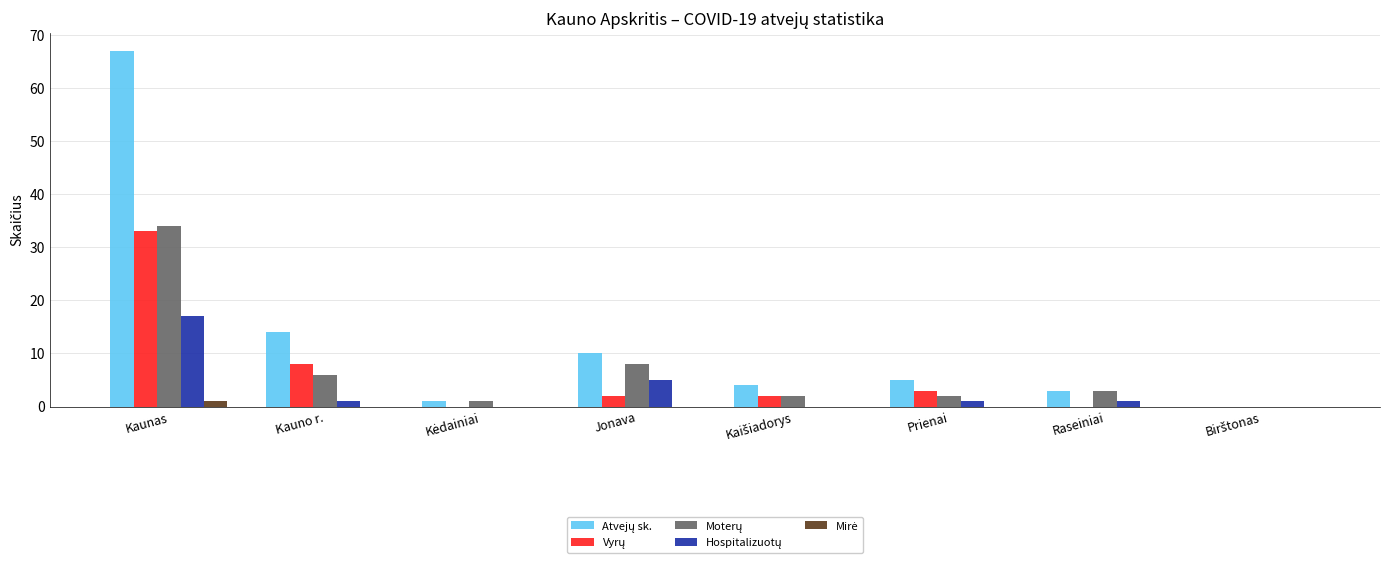

At which category is the sum across all series the highest?

Kaunas